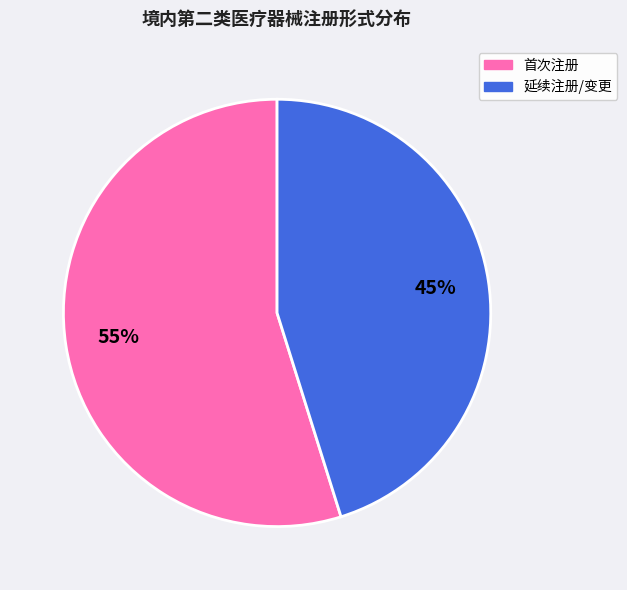

Does any single category account for the majority?

Yes